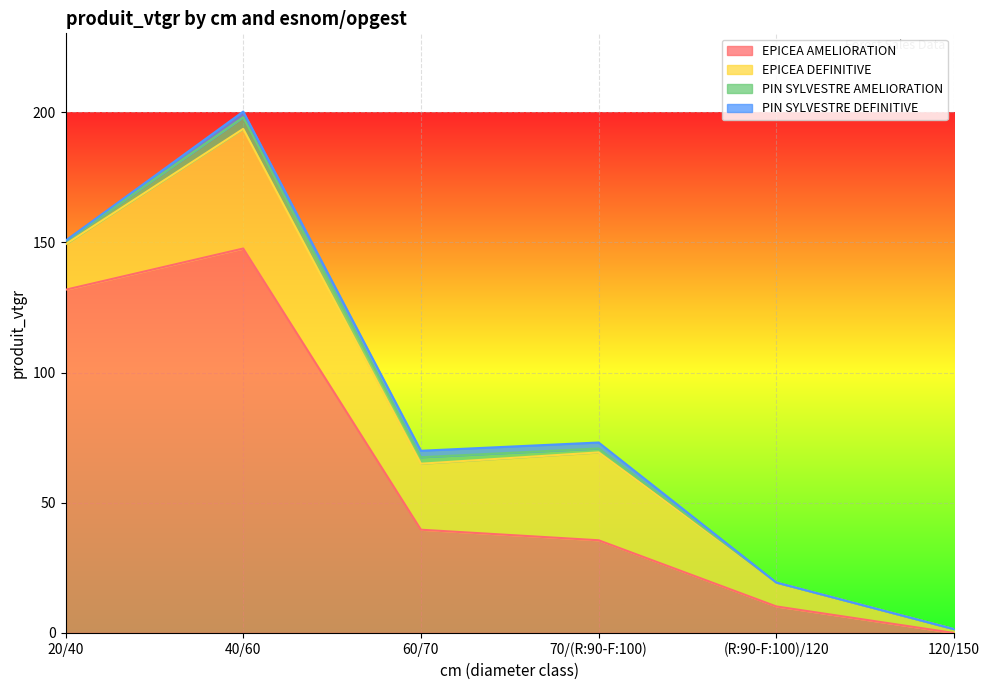

True or false: EPICEA DEFINITIVE has a value of 8.2 at 60/70.

False